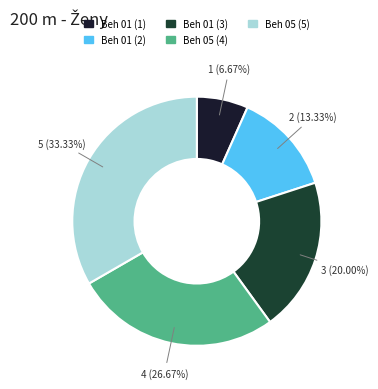

Does any single category account for the majority?

No